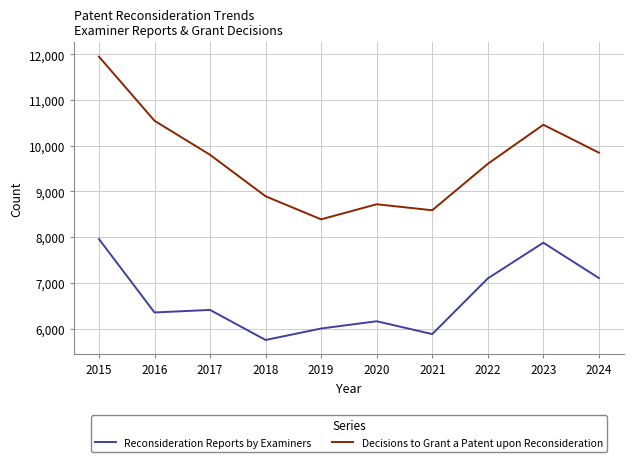

What is the minimum value shown in the chart?

5749